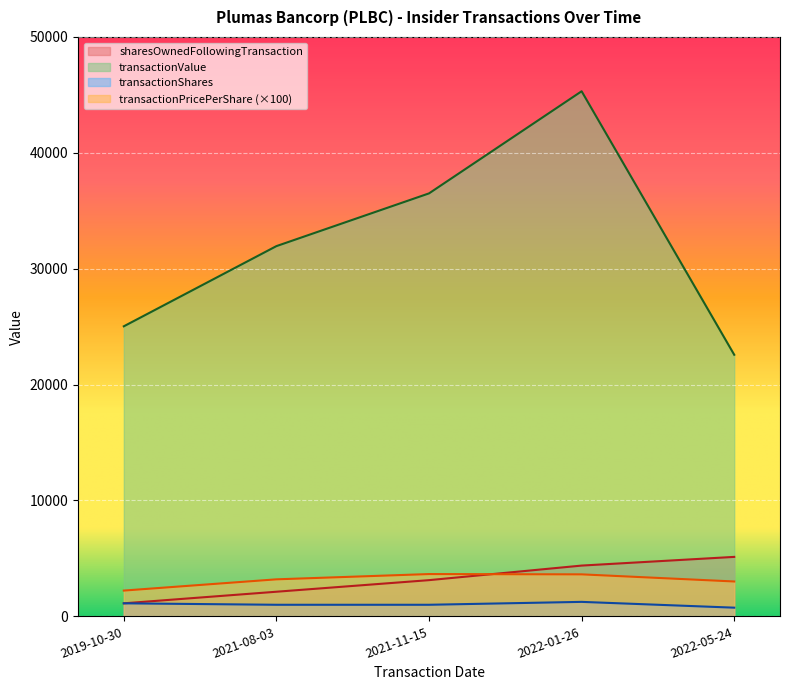

Reading right to left, transcribe all the data shown in this chart.

transactionPricePerShare: 3010	3625	3650	3195	2225
transactionShares: 750	1250	1000	1000	1125
transactionValue: 22575	45313	36500	31950	25031
sharesOwnedFollowingTransaction: 5132	4382	3125	2125	1125